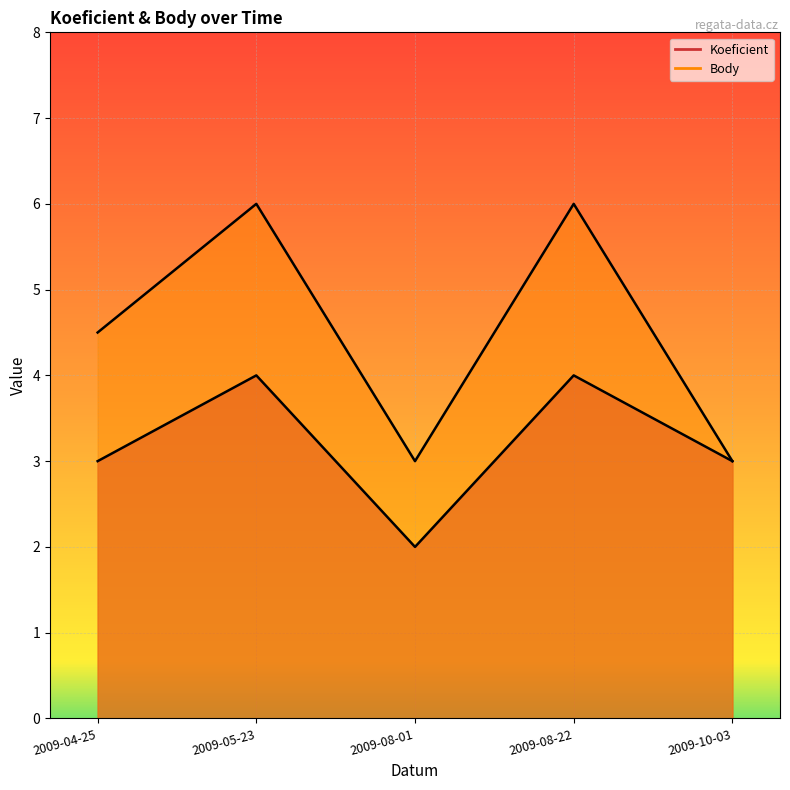

How many interior local peaks does the Body series have?

2